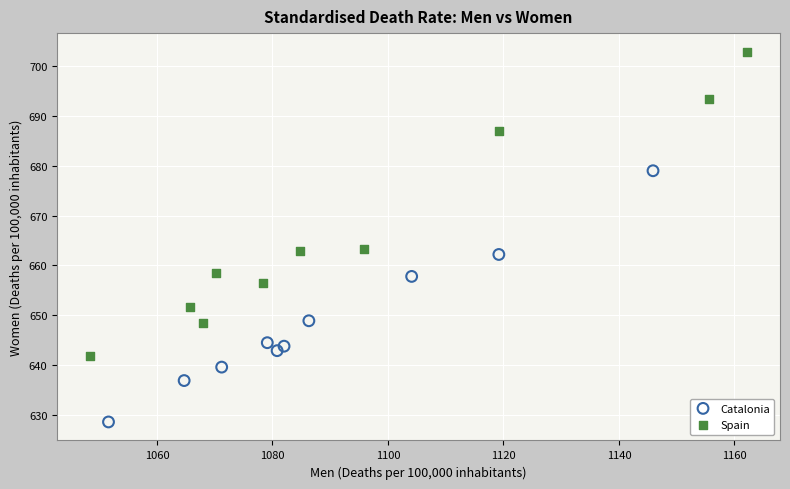

Which series reaches the minimum Y coordinate?

Catalonia